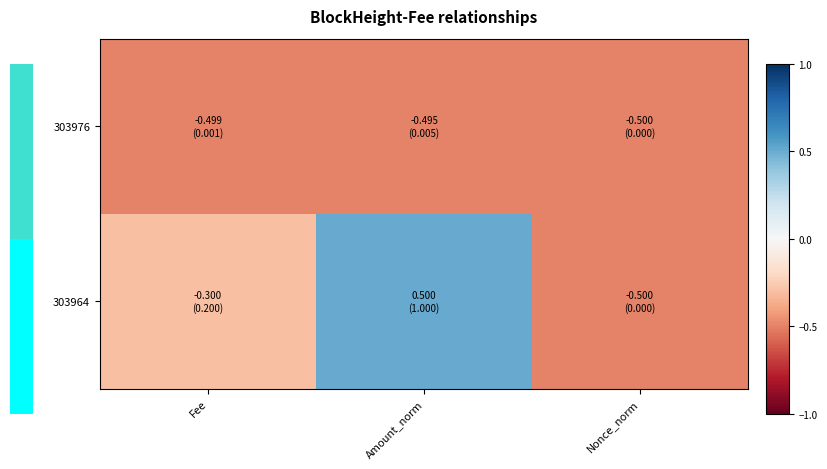

Rank the series by their average value, from lowest to highest.

303976, 303964